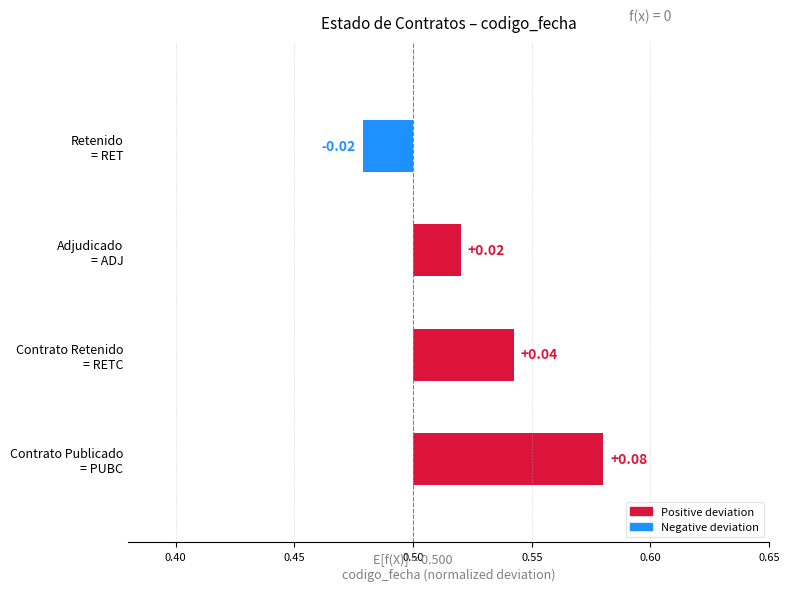

Which label corresponds to the largest value in the chart?

Contrato Publicado = PUBC